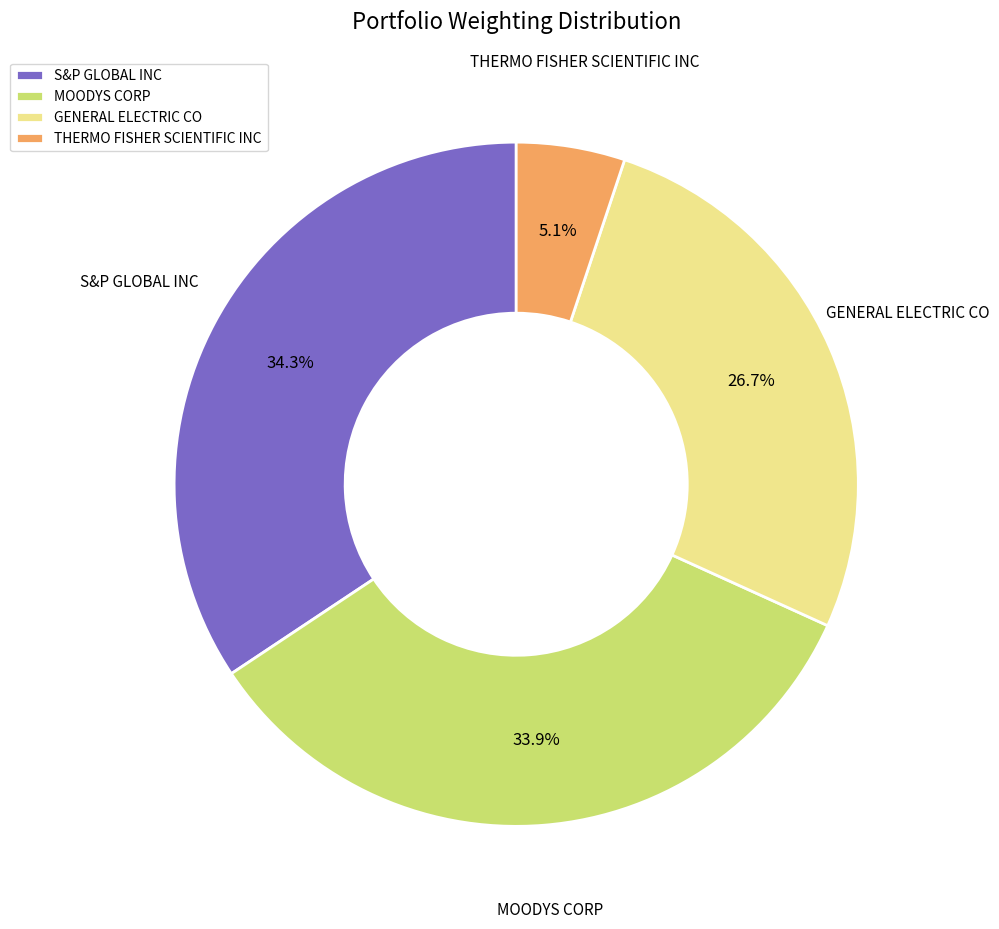

Combined, do MOODYS CORP and S&P GLOBAL INC account for over 50%?

Yes